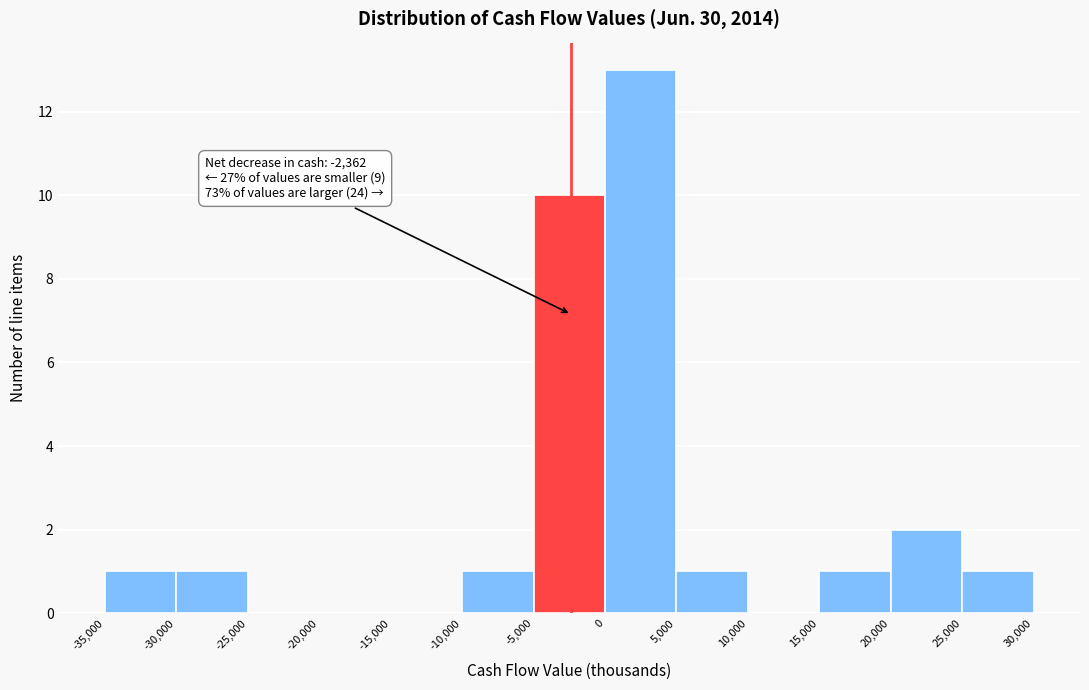

Which range on the x-axis has the tallest bar?

0 to 5,000